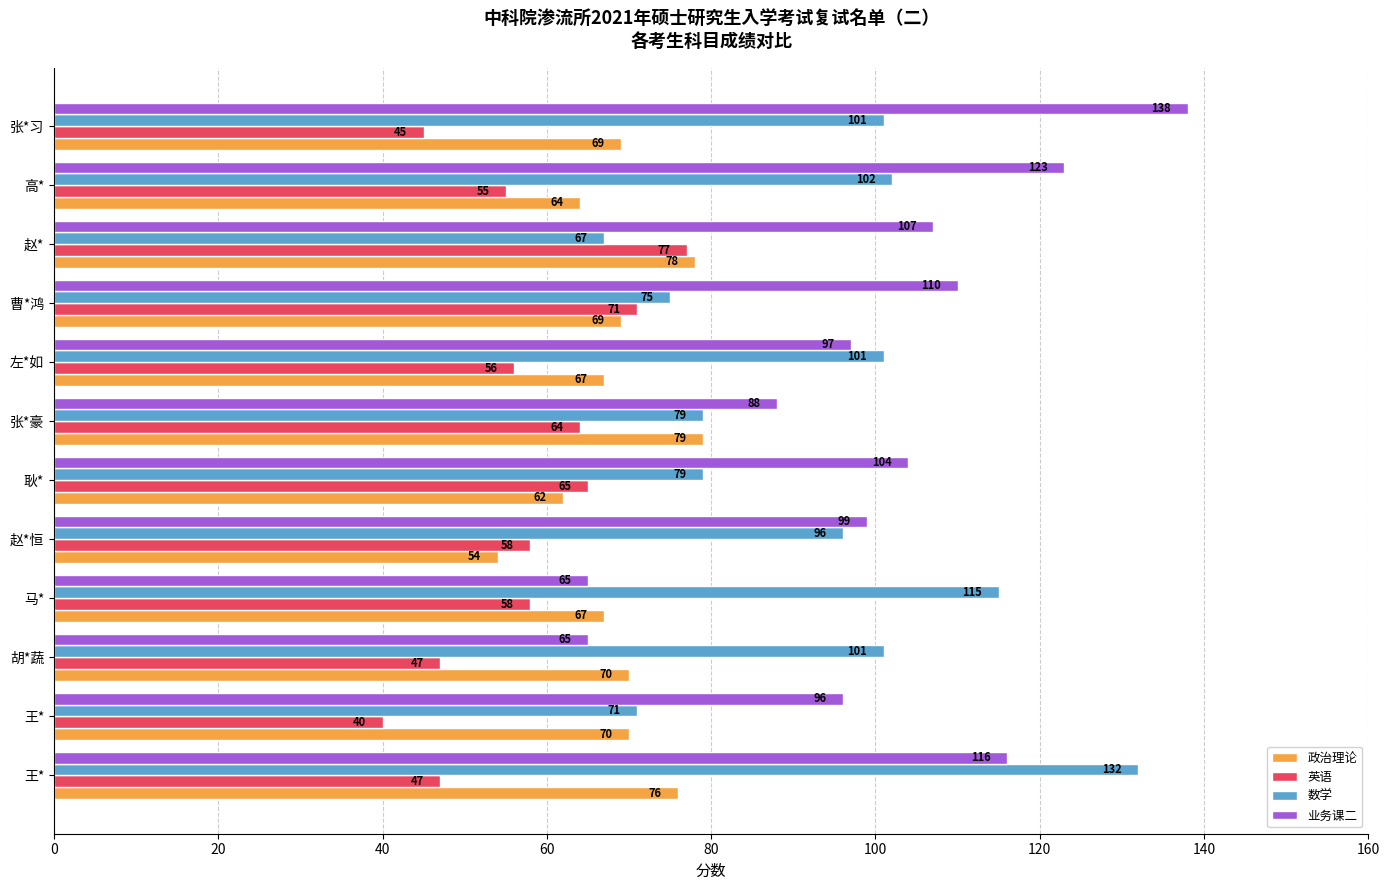

What are all the series names shown in the legend?

政治理论, 英语, 数学, 业务课二